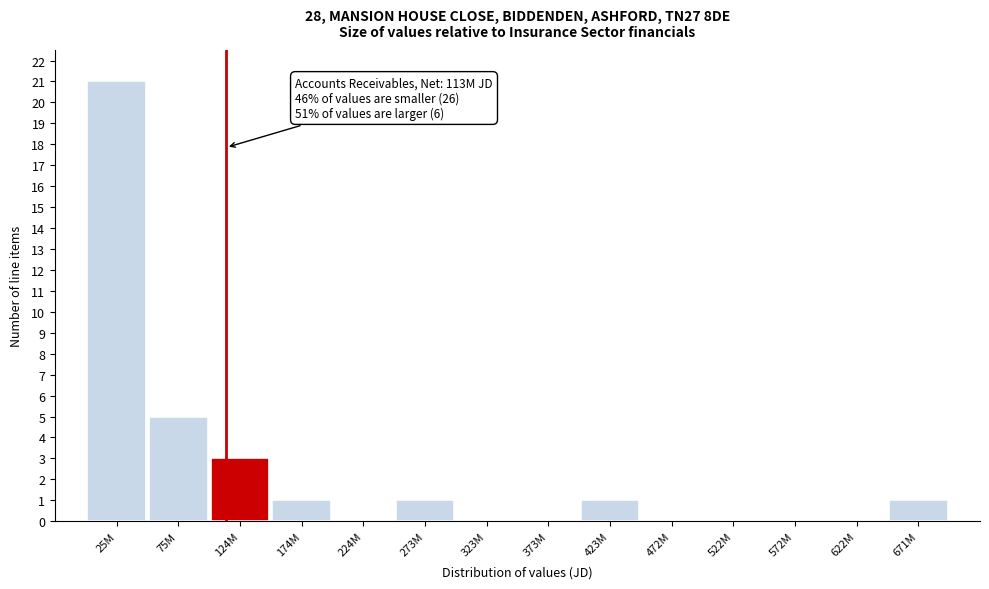

Reading left to right, extract all data points from this chart.

25M=21	75M=5	124M=3	174M=1	224M=0	273M=1	323M=0	373M=0	423M=1	472M=0	522M=0	572M=0	622M=0	671M=1